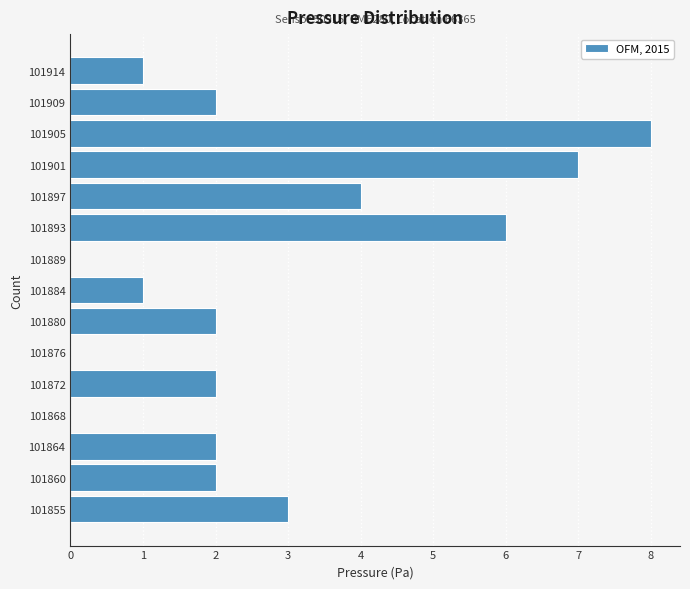

Reading bottom to top, extract all data points from this chart.

101855=3	101860=2	101864=2	101868=0	101872=2	101876=0	101880=2	101884=1	101889=0	101893=6	101897=4	101901=7	101905=8	101909=2	101914=1